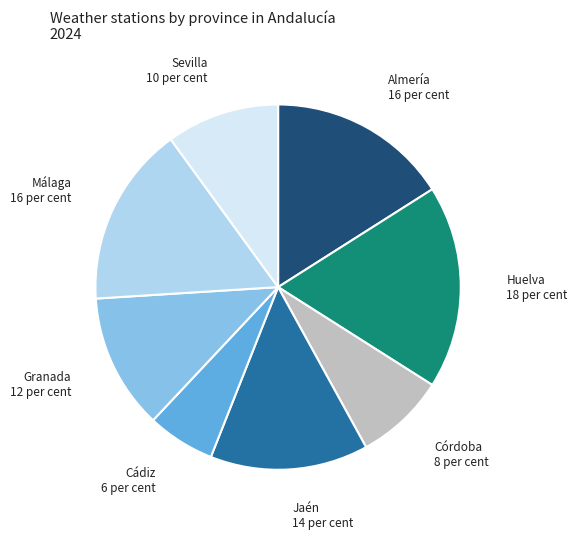

Count the number of slices in the pie.

8